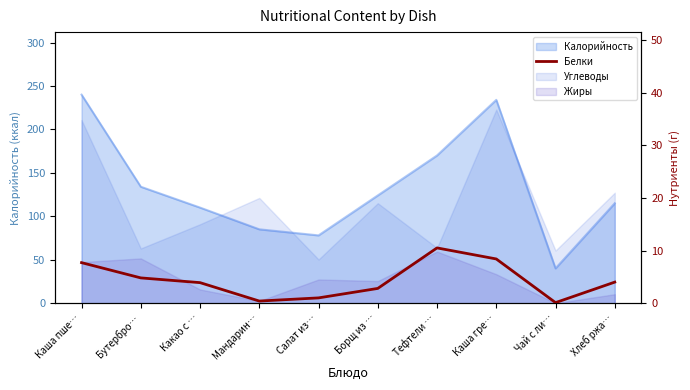

What is the value of the 2nd point from the left?

4.8